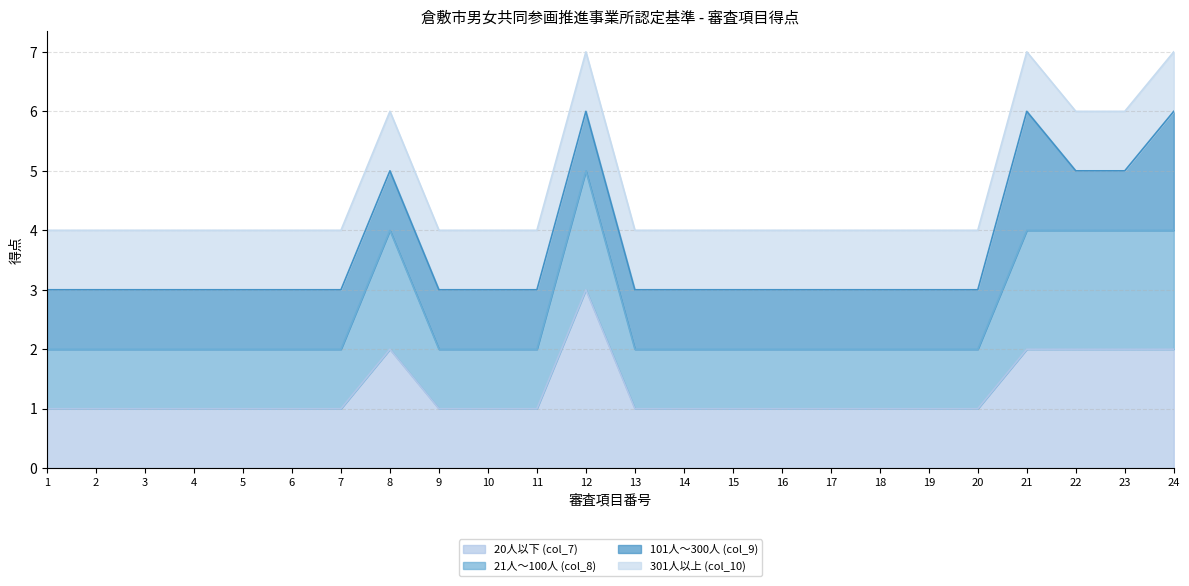

The 20人以下 (col_7) series shows 1 at 20. True or false?

True